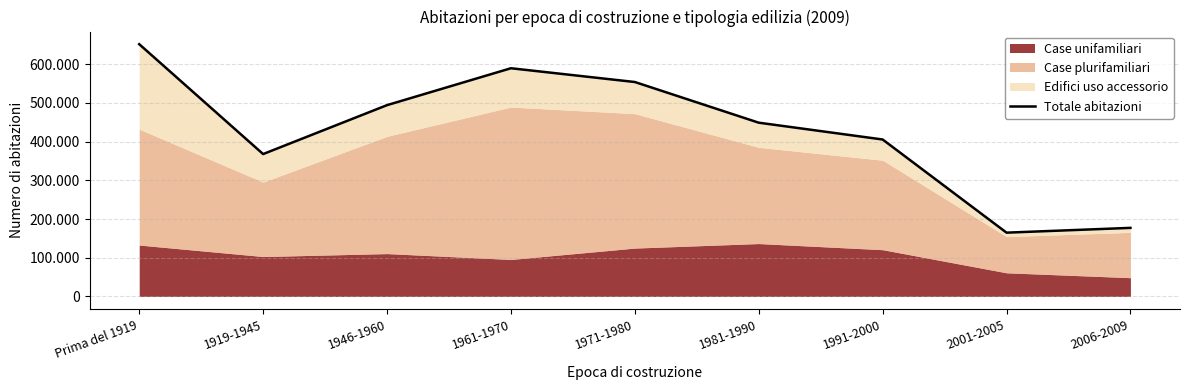

What is the change in value from 1991-2000 to 2006-2009?

-228404